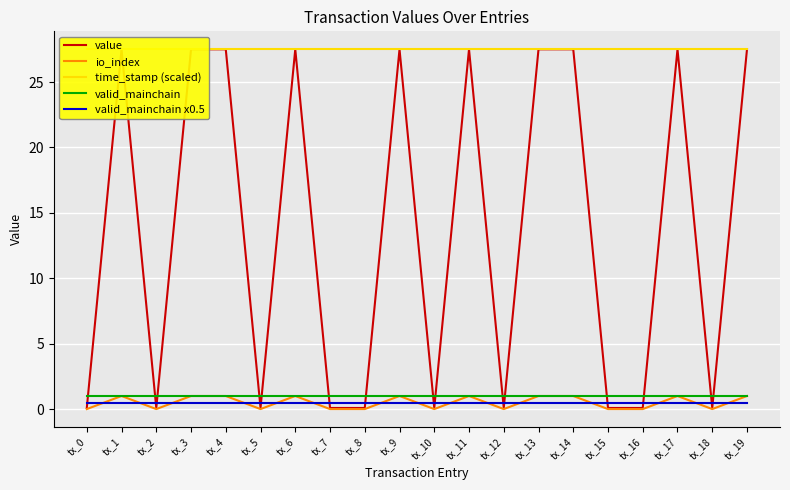

True or false: time_stamp (scaled) has more than 2 interior local peaks.

False